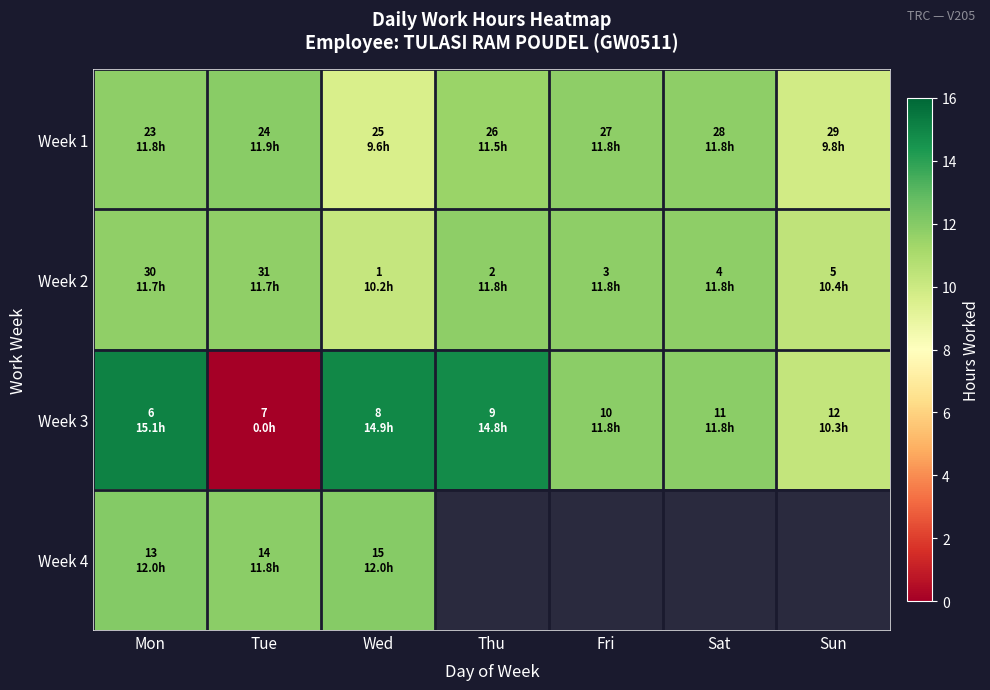

Which series changed the most between Thu and Sun?

Week 3